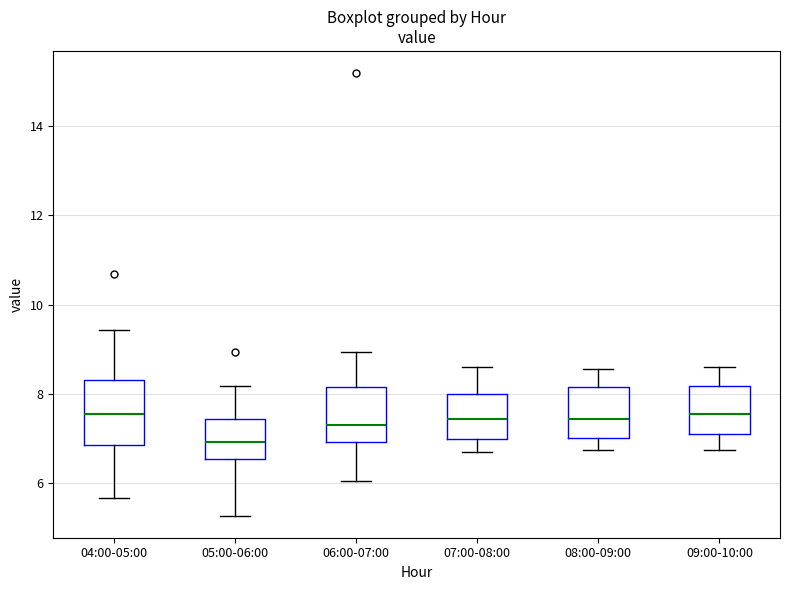

Reading left to right, read every box against the y-axis: the position of its median line, the range the box covers, and the ends of its whiskers. The values are not printed on the chart, so give them approximately, as read against the axis.

04:00-05:00: median 7.6, box 6.8 to 8.4, whiskers 5.6 to 9.4
05:00-06:00: median 7.0, box 6.6 to 7.4, whiskers 5.2 to 8.2
06:00-07:00: median 7.4, box 7.0 to 8.2, whiskers 6.0 to 9.0
07:00-08:00: median 7.4, box 7.0 to 8.0, whiskers 6.8 to 8.6
08:00-09:00: median 7.4, box 7.0 to 8.2, whiskers 6.8 to 8.6
09:00-10:00: median 7.6, box 7.2 to 8.2, whiskers 6.8 to 8.6